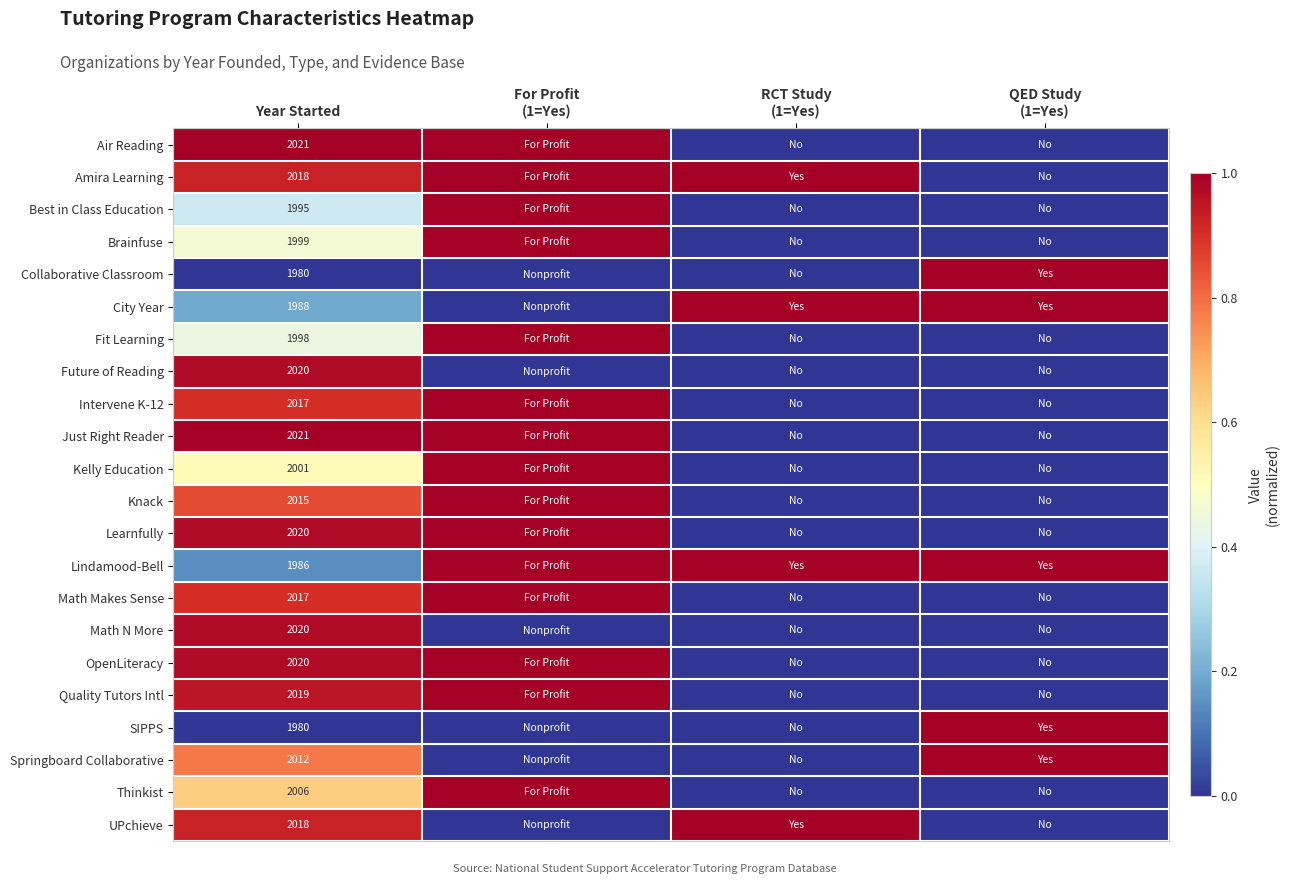

The Math Makes Sense series shows 2017 at Year Started. True or false?

True